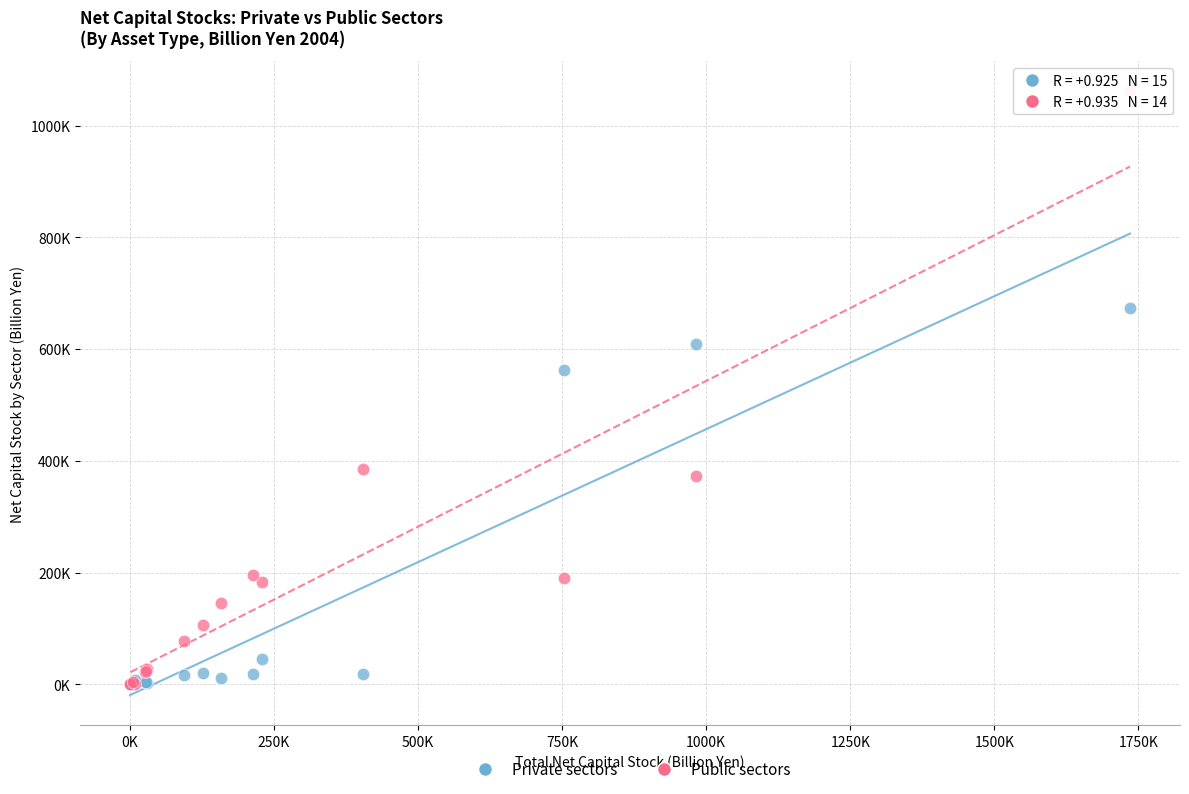

Which series reaches the maximum Y coordinate?

Public sectors